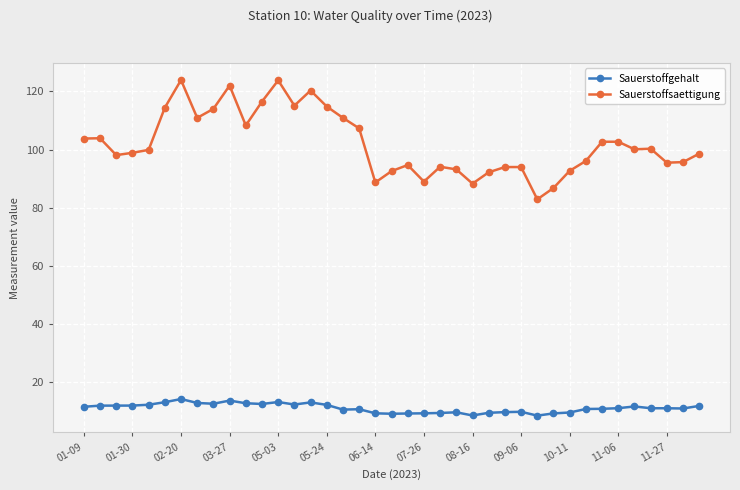

Rank the series by their maximum value, from highest to lowest.

Sauerstoffsaettigung, Sauerstoffgehalt